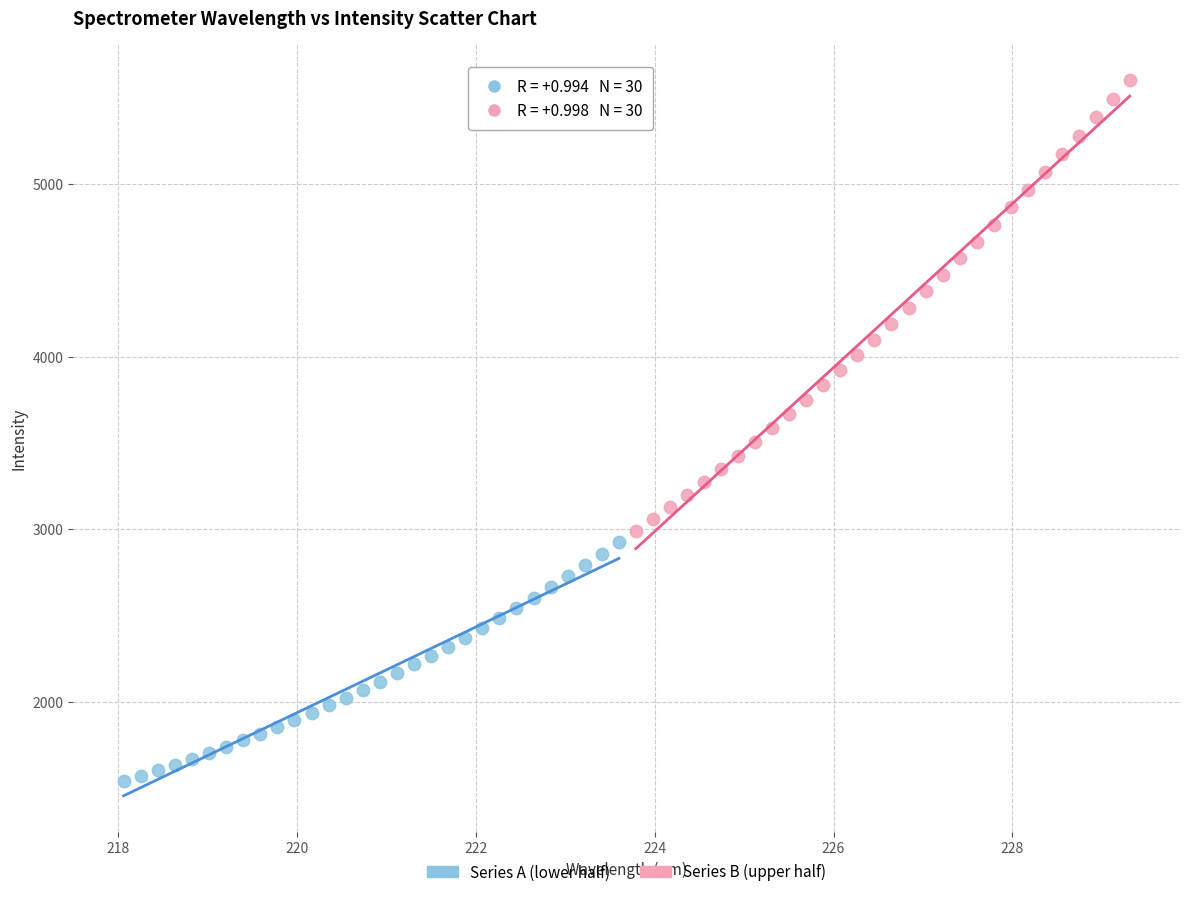

What are all the series names shown in the legend?

Series A (lower half), Series B (upper half)